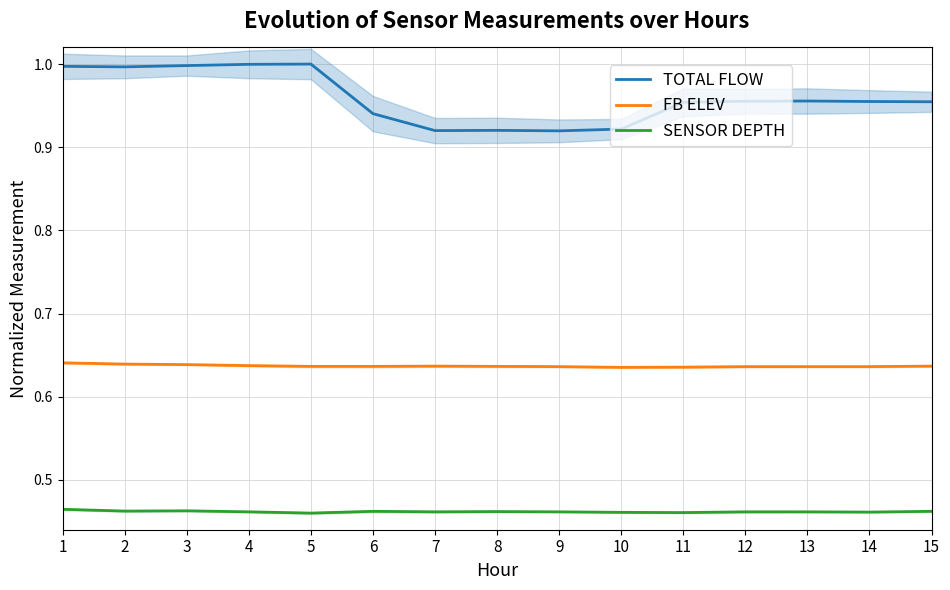

What is the spread (max minus min) of values at 15?

0.5